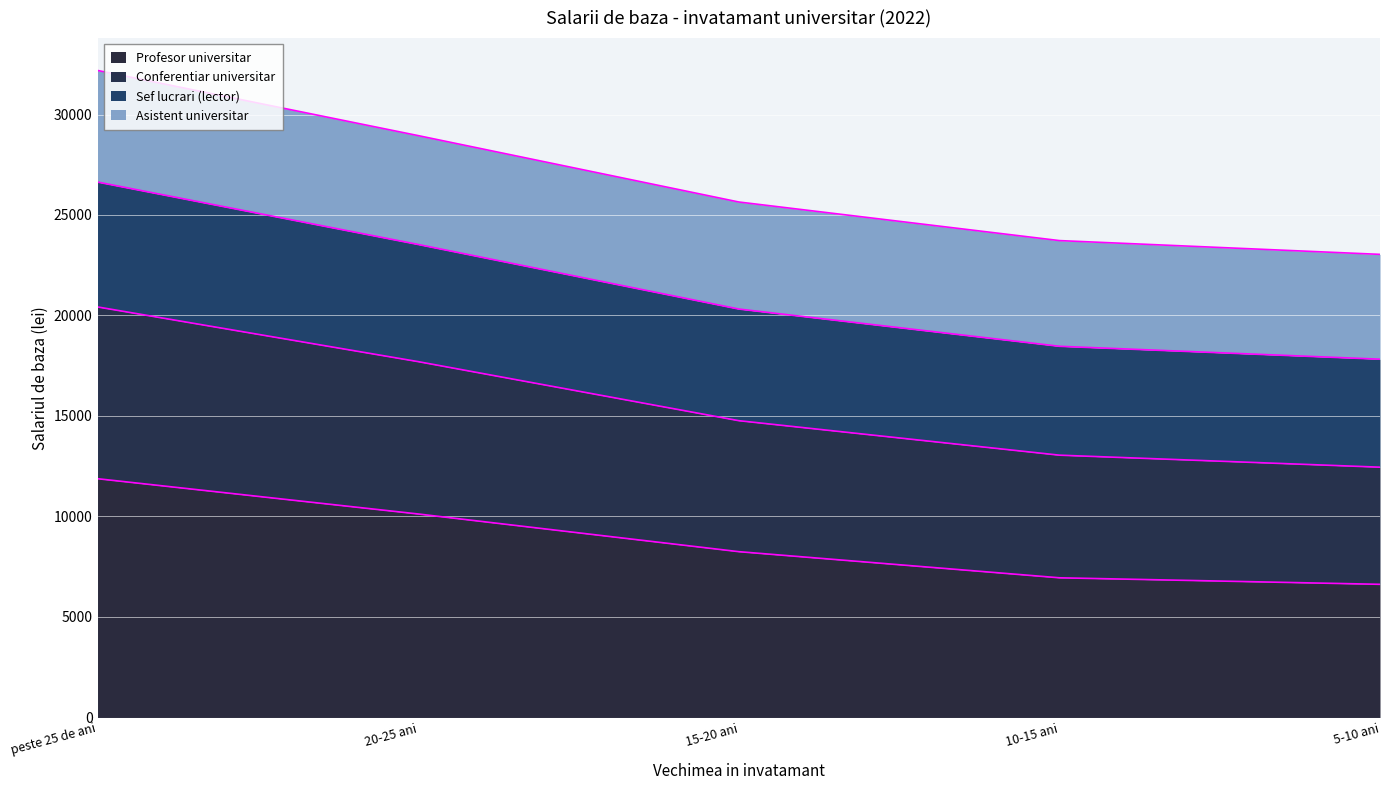

The Profesor universitar series shows 6950 at 10-15 ani. True or false?

True